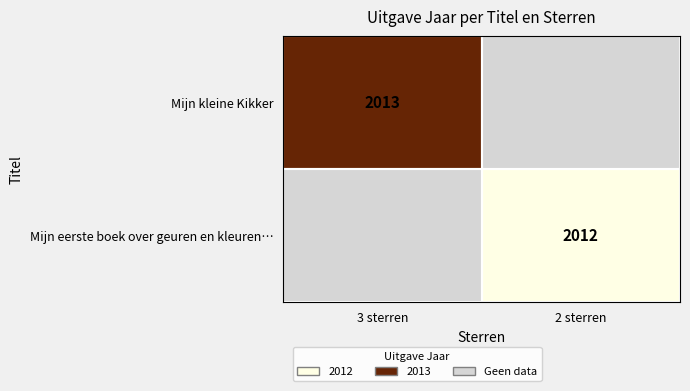

Which series has the largest range (max minus min)?

Mijn kleine Kikker